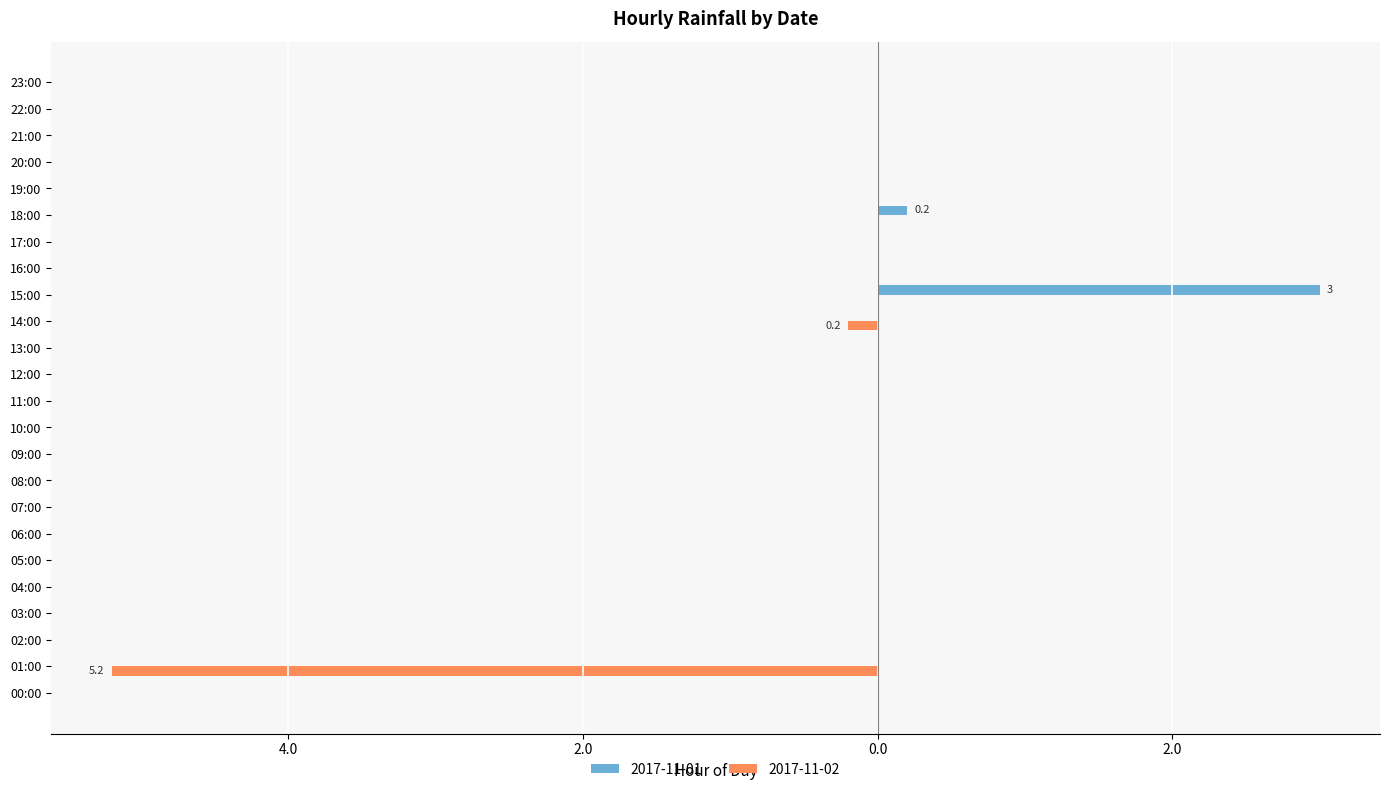

What are all the series names shown in the legend?

2017-11-01, 2017-11-02